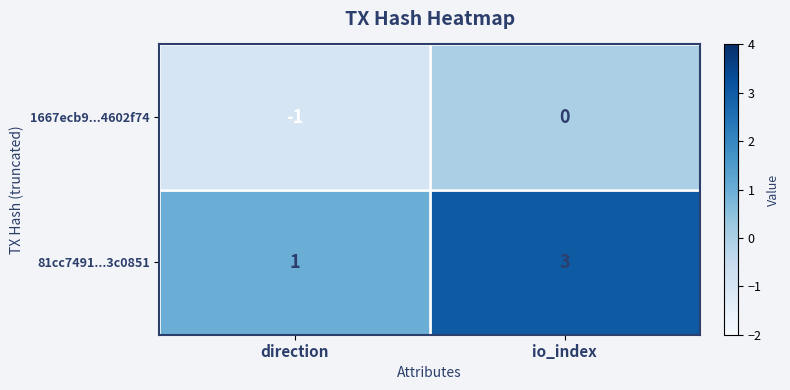

Reading left to right, transcribe all the data shown in this chart.

1667ecb9...4602f74: -1	0
81cc7491...3c0851: 1	3